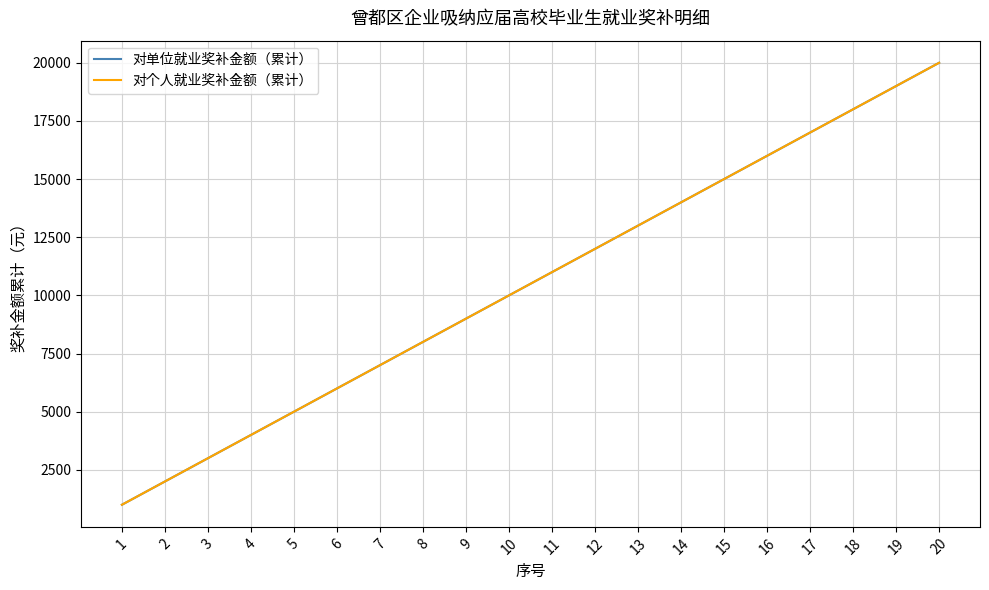

True or false: 对个人就业奖补金额（累计） has more than 2 points higher than both neighbors.

False